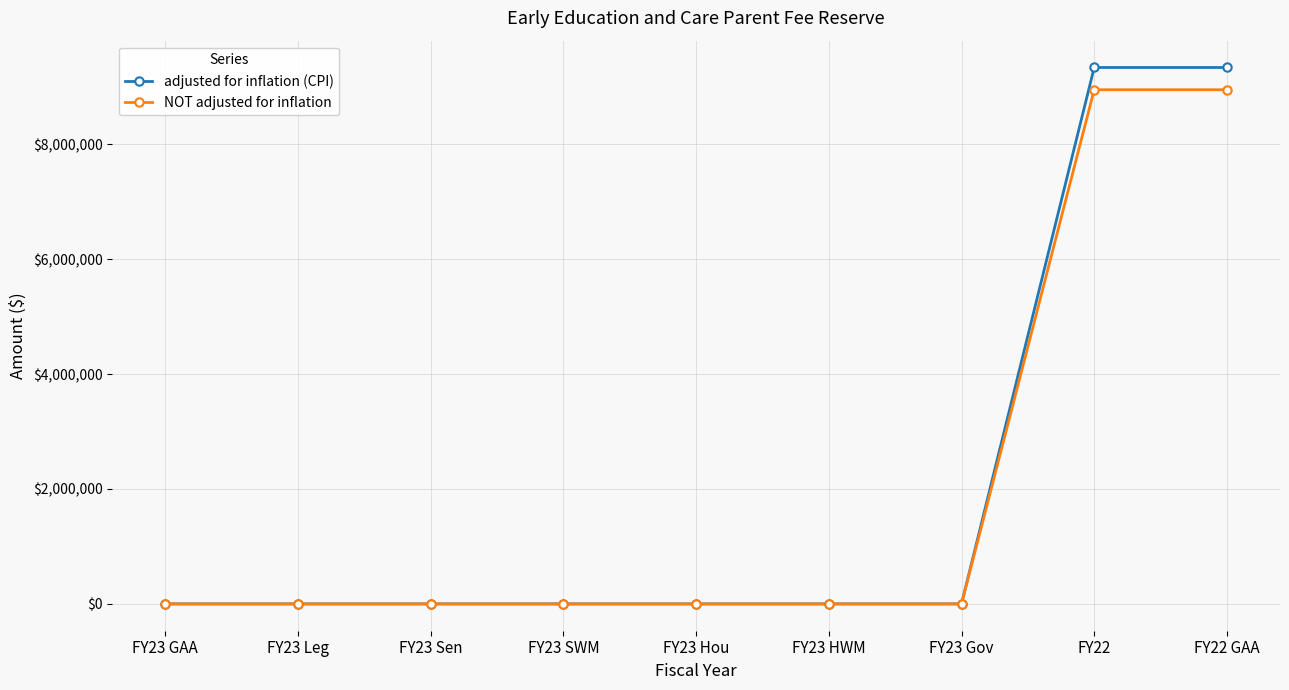

True or false: adjusted for inflation (CPI) has a value of -5158435 at FY23 Gov.

False